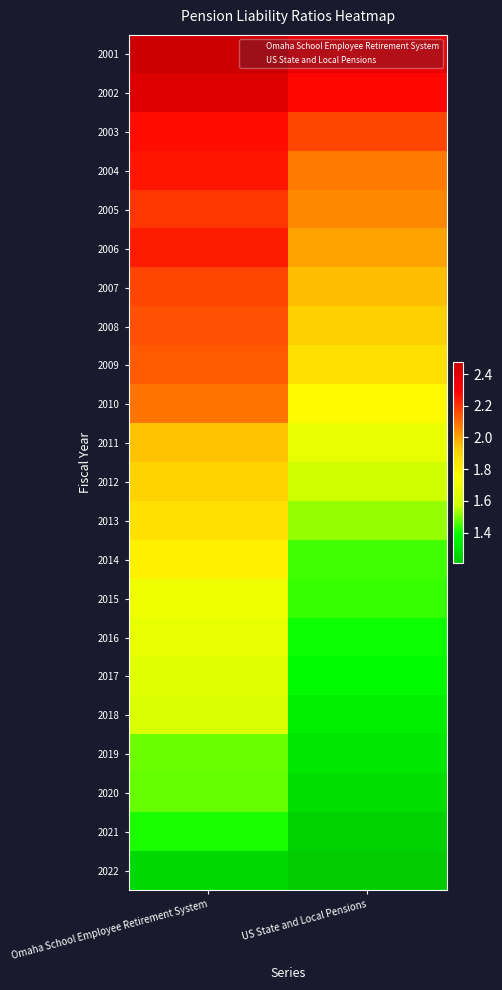

Reading left to right, what are all the values shown in this chart?

2001: Omaha School Employee Retirement System=2.5	US State and Local Pensions=2.4
2002: Omaha School Employee Retirement System=2.4	US State and Local Pensions=2.3
2003: Omaha School Employee Retirement System=2.3	US State and Local Pensions=2.2
2004: Omaha School Employee Retirement System=2.3	US State and Local Pensions=2.1
2005: Omaha School Employee Retirement System=2.2	US State and Local Pensions=2.1
2006: Omaha School Employee Retirement System=2.2	US State and Local Pensions=2.0
2007: Omaha School Employee Retirement System=2.2	US State and Local Pensions=2.0
2008: Omaha School Employee Retirement System=2.2	US State and Local Pensions=1.9
2009: Omaha School Employee Retirement System=2.1	US State and Local Pensions=1.9
2010: Omaha School Employee Retirement System=2.1	US State and Local Pensions=1.8
2011: Omaha School Employee Retirement System=1.9	US State and Local Pensions=1.7
2012: Omaha School Employee Retirement System=1.9	US State and Local Pensions=1.6
2013: Omaha School Employee Retirement System=1.9	US State and Local Pensions=1.5
2014: Omaha School Employee Retirement System=1.8	US State and Local Pensions=1.4
2015: Omaha School Employee Retirement System=1.7	US State and Local Pensions=1.4
2016: Omaha School Employee Retirement System=1.7	US State and Local Pensions=1.4
2017: Omaha School Employee Retirement System=1.6	US State and Local Pensions=1.4
2018: Omaha School Employee Retirement System=1.6	US State and Local Pensions=1.3
2019: Omaha School Employee Retirement System=1.5	US State and Local Pensions=1.3
2020: Omaha School Employee Retirement System=1.5	US State and Local Pensions=1.3
2021: Omaha School Employee Retirement System=1.4	US State and Local Pensions=1.2
2022: Omaha School Employee Retirement System=1.3	US State and Local Pensions=1.2